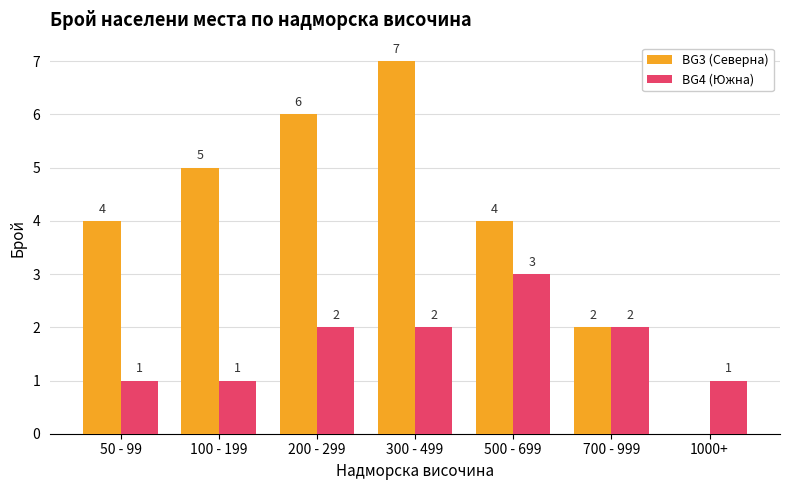

The BG4 (Южна) series shows 1 at 200 - 299. True or false?

False